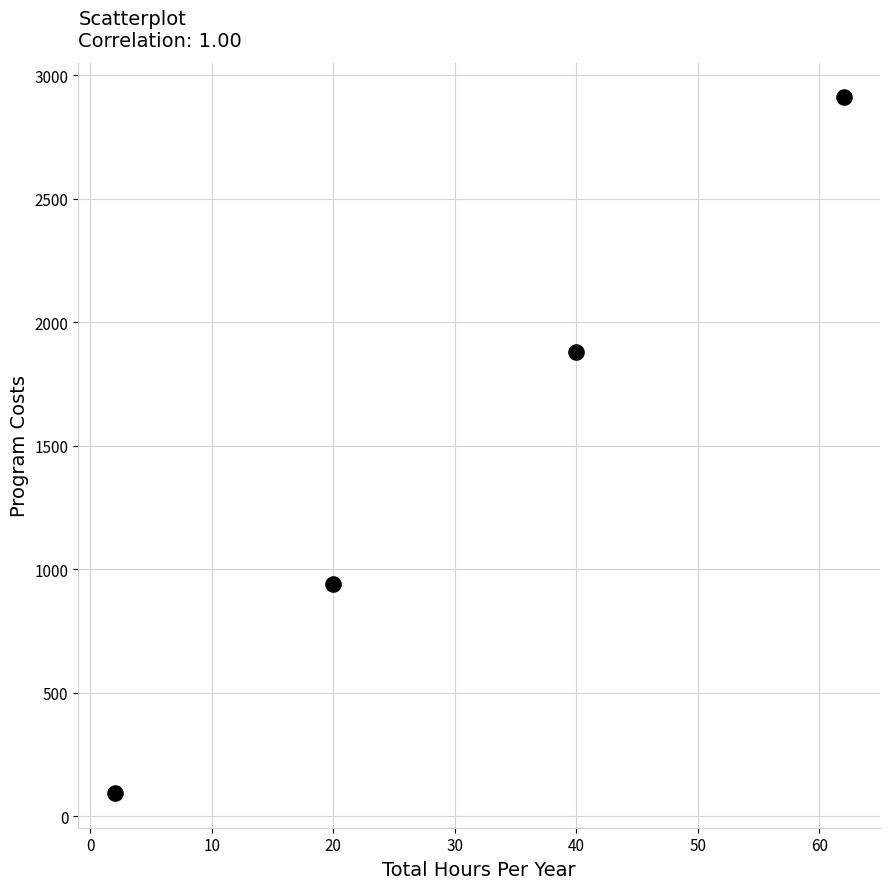

What is the range of Y values (max minus min)?

2815.8